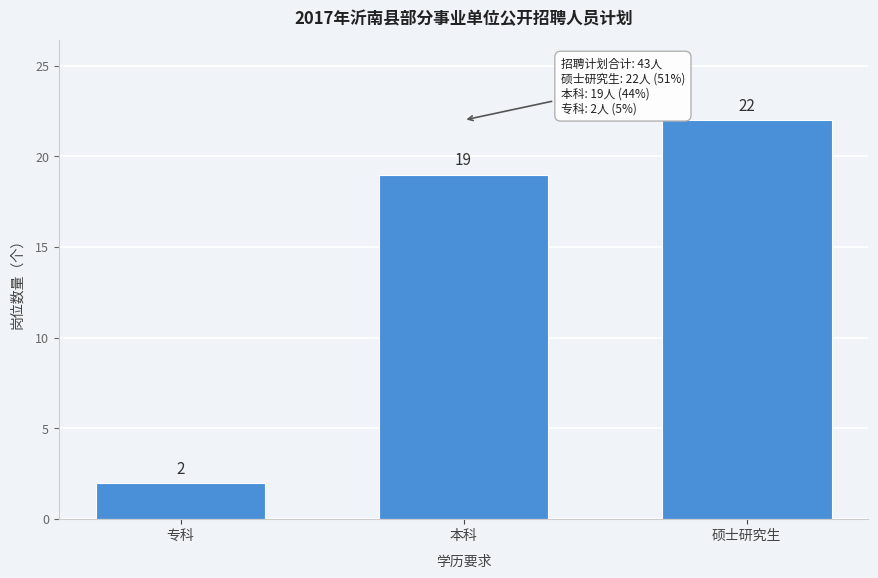

Reading left to right, what are all the values shown in this chart?

专科=2	本科=19	硕士研究生=22